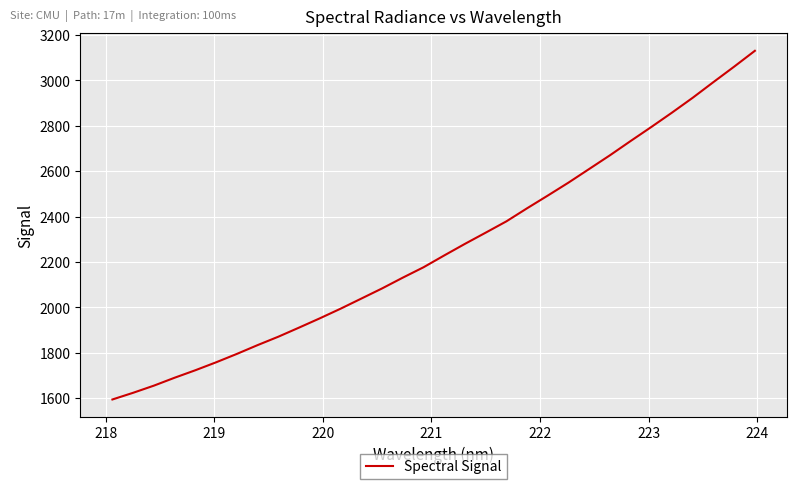

What is the difference between the maximum and minimum values?

1535.6